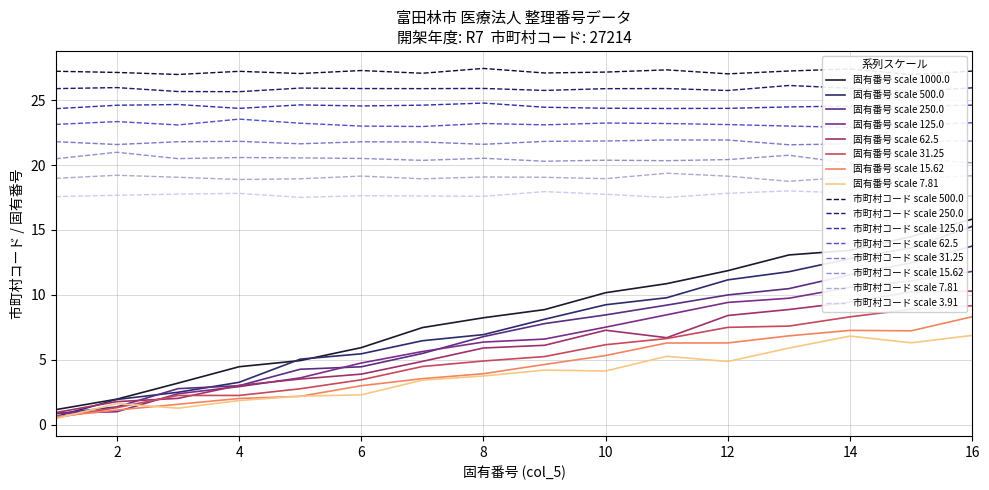

What is the sum of all values?

135.9